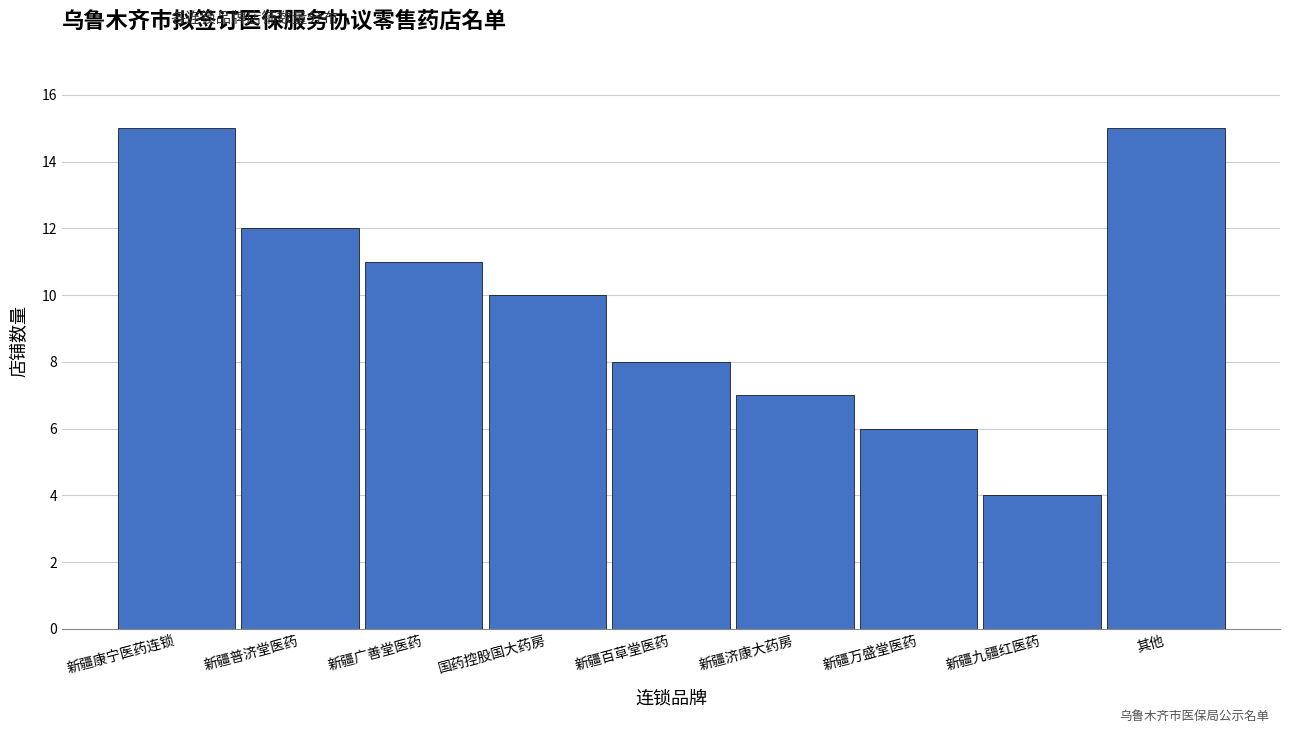

Reading left to right, transcribe all the data shown in this chart.

新疆康宁医药连锁=15	新疆普济堂医药=12	新疆广善堂医药=11	国药控股国大药房=10	新疆百草堂医药=8	新疆济康大药房=7	新疆万盛堂医药=6	新疆九疆红医药=4	其他=15